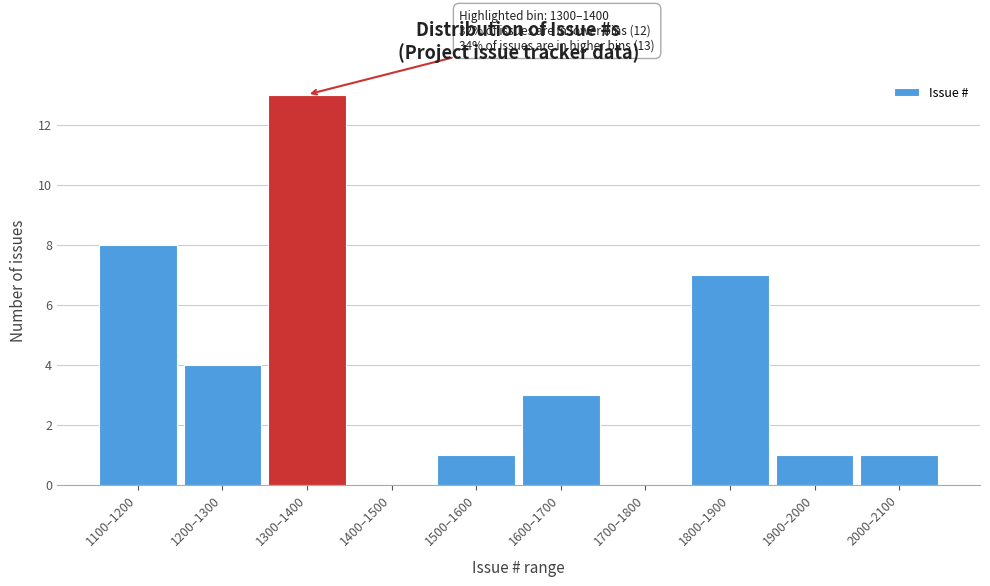

Reading right to left, what are all the values shown in this chart?

2000–2100=1	1900–2000=1	1800–1900=7	1700–1800=0	1600–1700=3	1500–1600=1	1400–1500=0	1300–1400=13	1200–1300=4	1100–1200=8